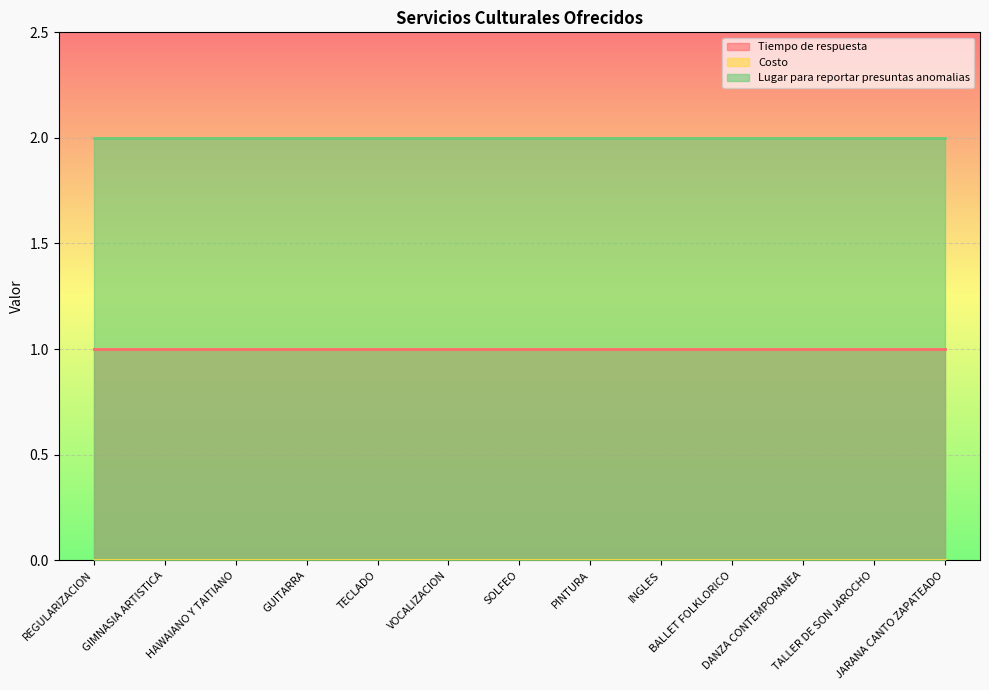

True or false: Tiempo de respuesta has a value of 1 at TALLER DE SON JAROCHO.

True